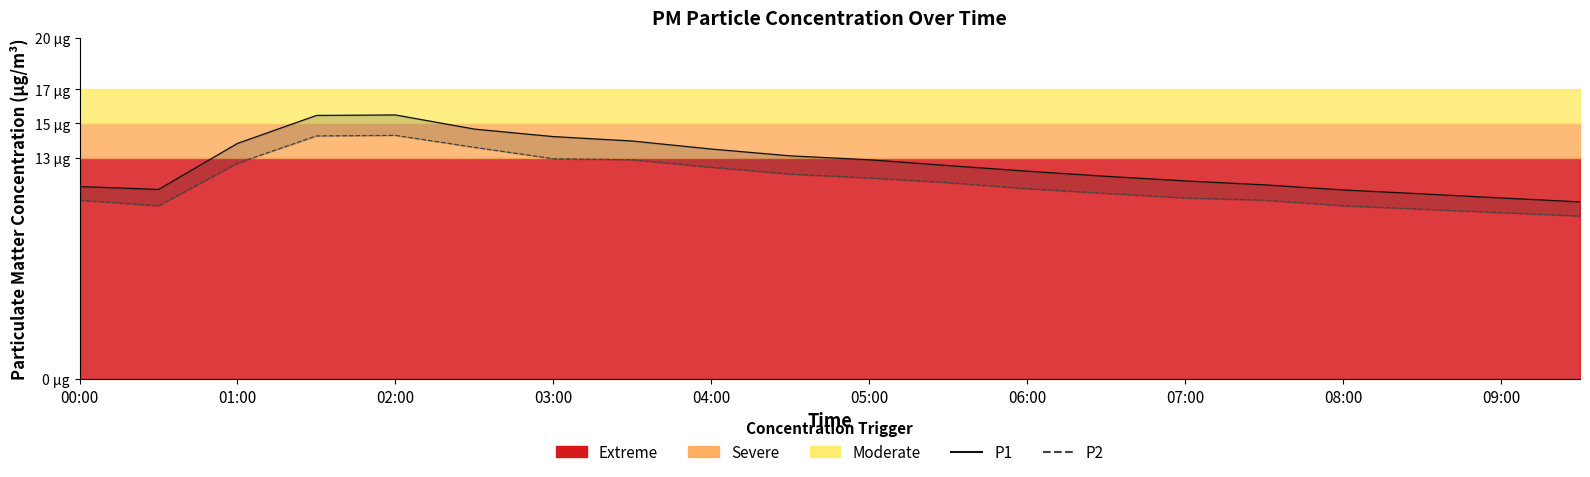

True or false: P2 and P1 cross at least once.

False